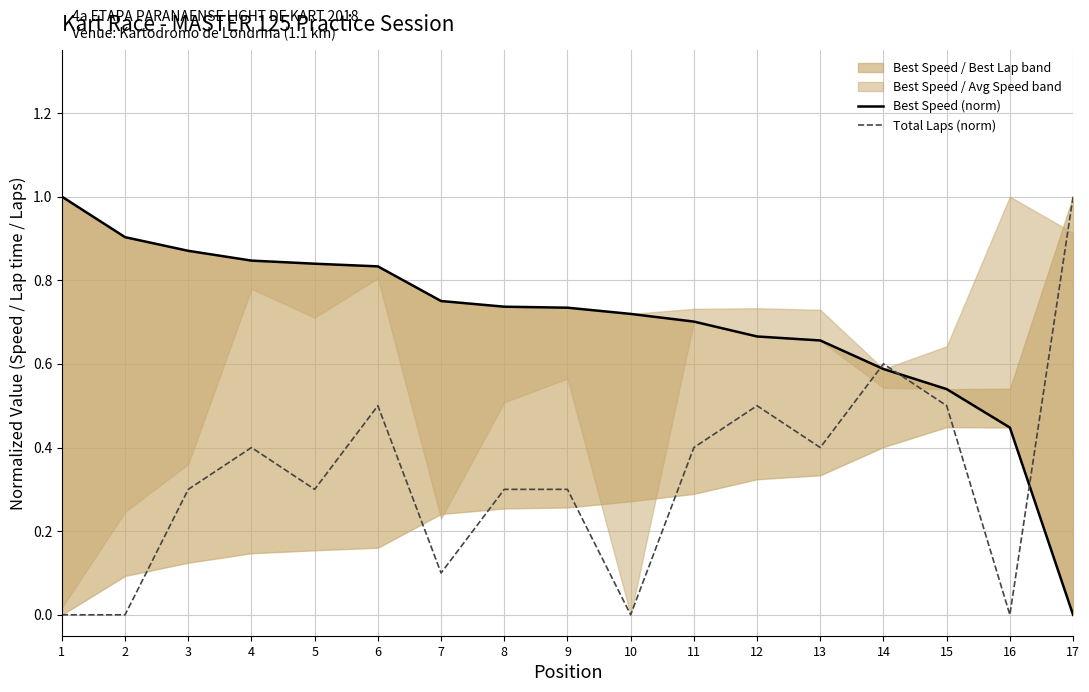

How many interior local valleys does the Total Laps (norm) series have?

5